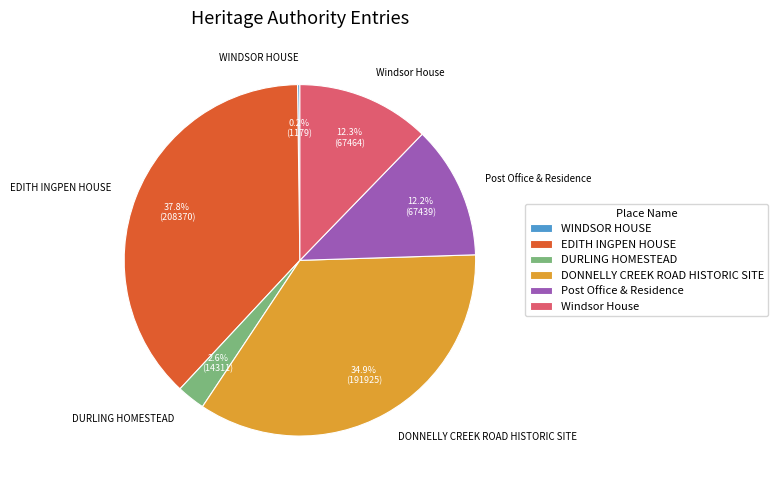

Which slice is the largest?

EDITH INGPEN HOUSE